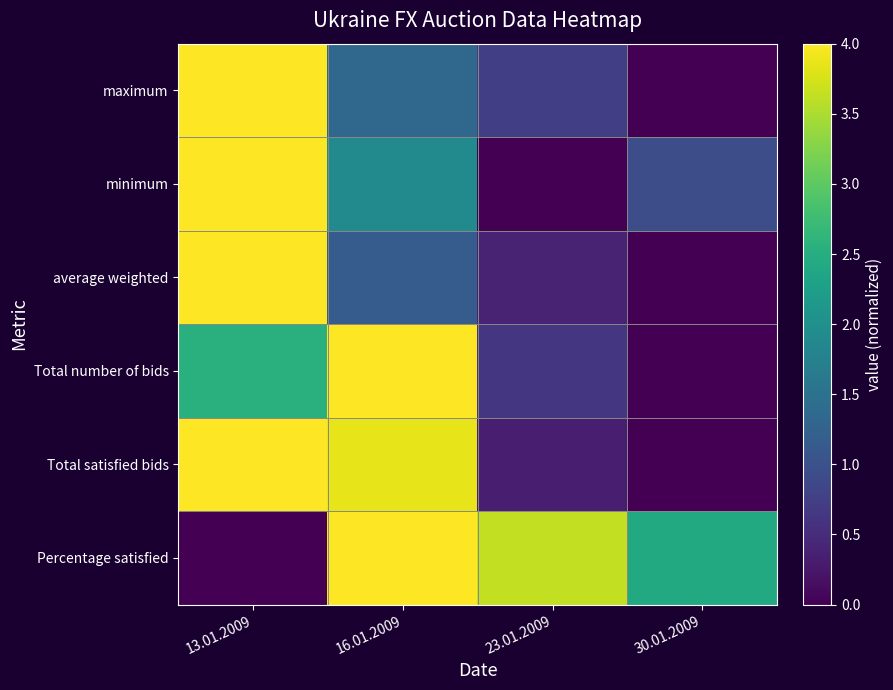

How many distinct data groups are displayed?

6